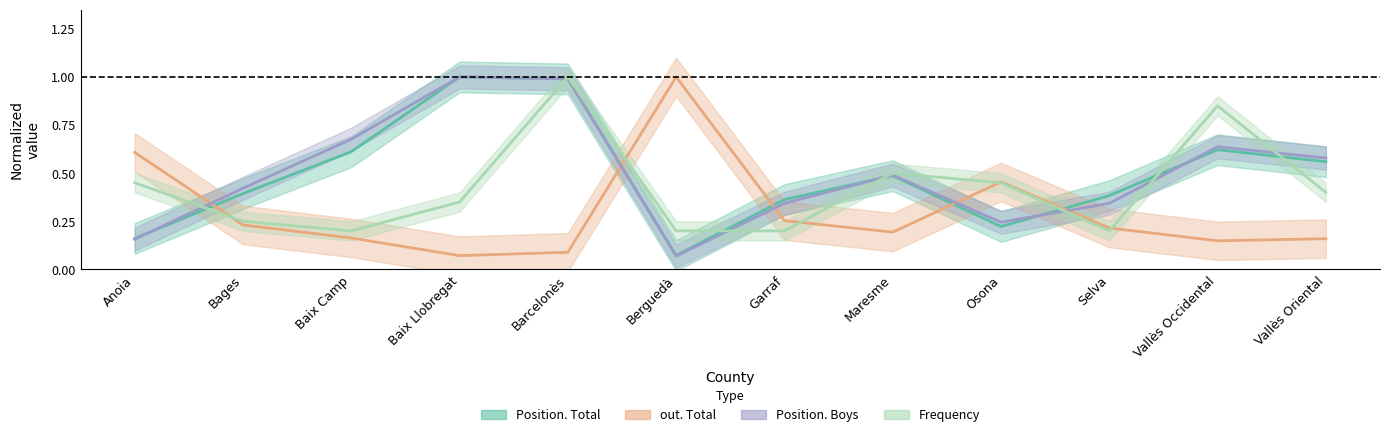

Where is the first local minimum for Position. Total?

Berguedà